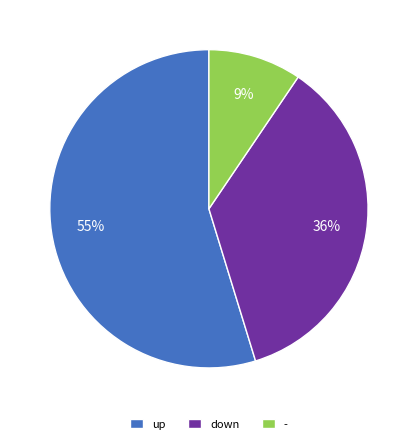

Do up and down together represent more than half of the pie?

Yes